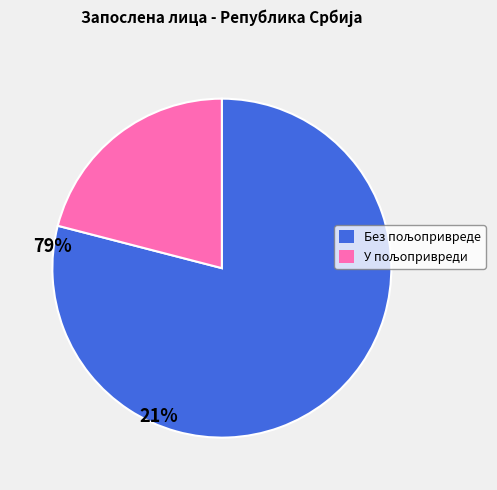

Is there a majority slice in this chart?

Yes